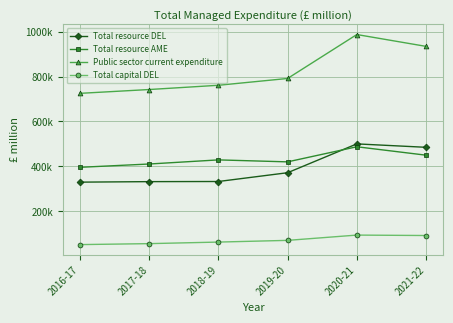

How many interior local peaks does the Public sector current expenditure series have?

1